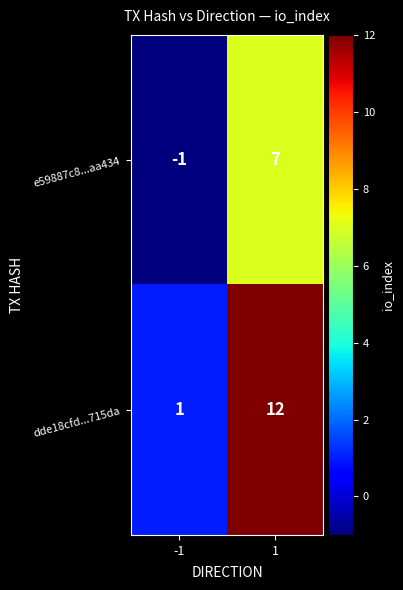

True or false: dde18cfd...715da has a value of 4 at 1.

False